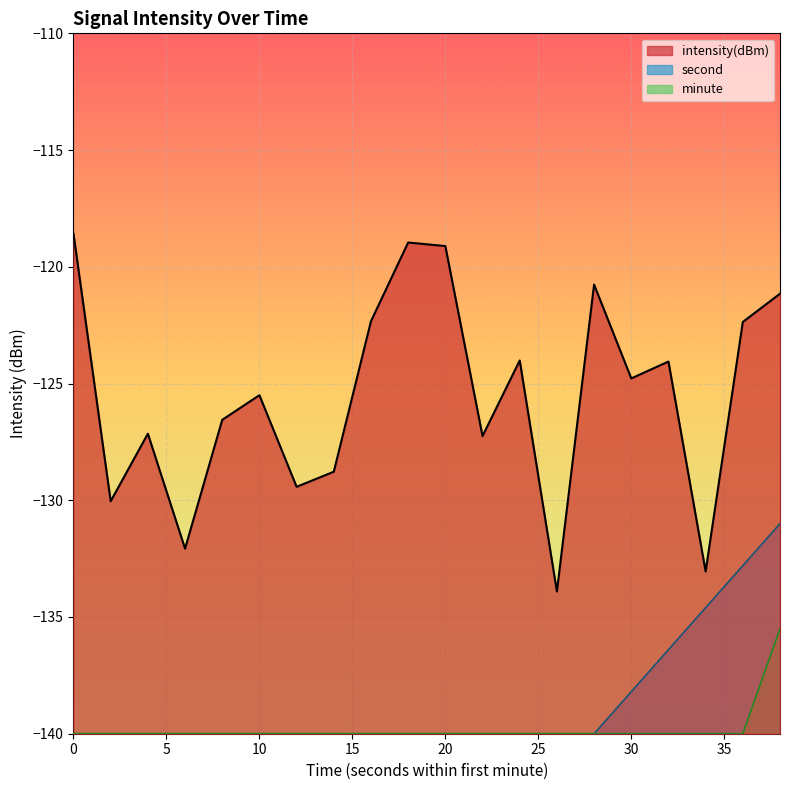

Does the chart display data point markers on the line(s)?

No